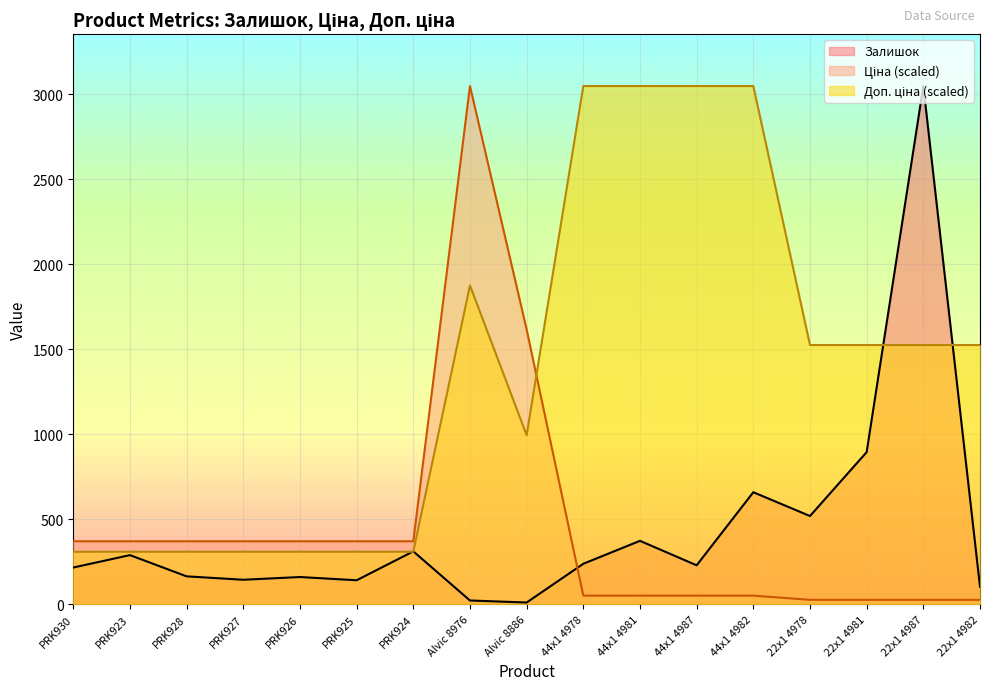

Which category has the lowest value in the Залишок series?

Alvic 8886